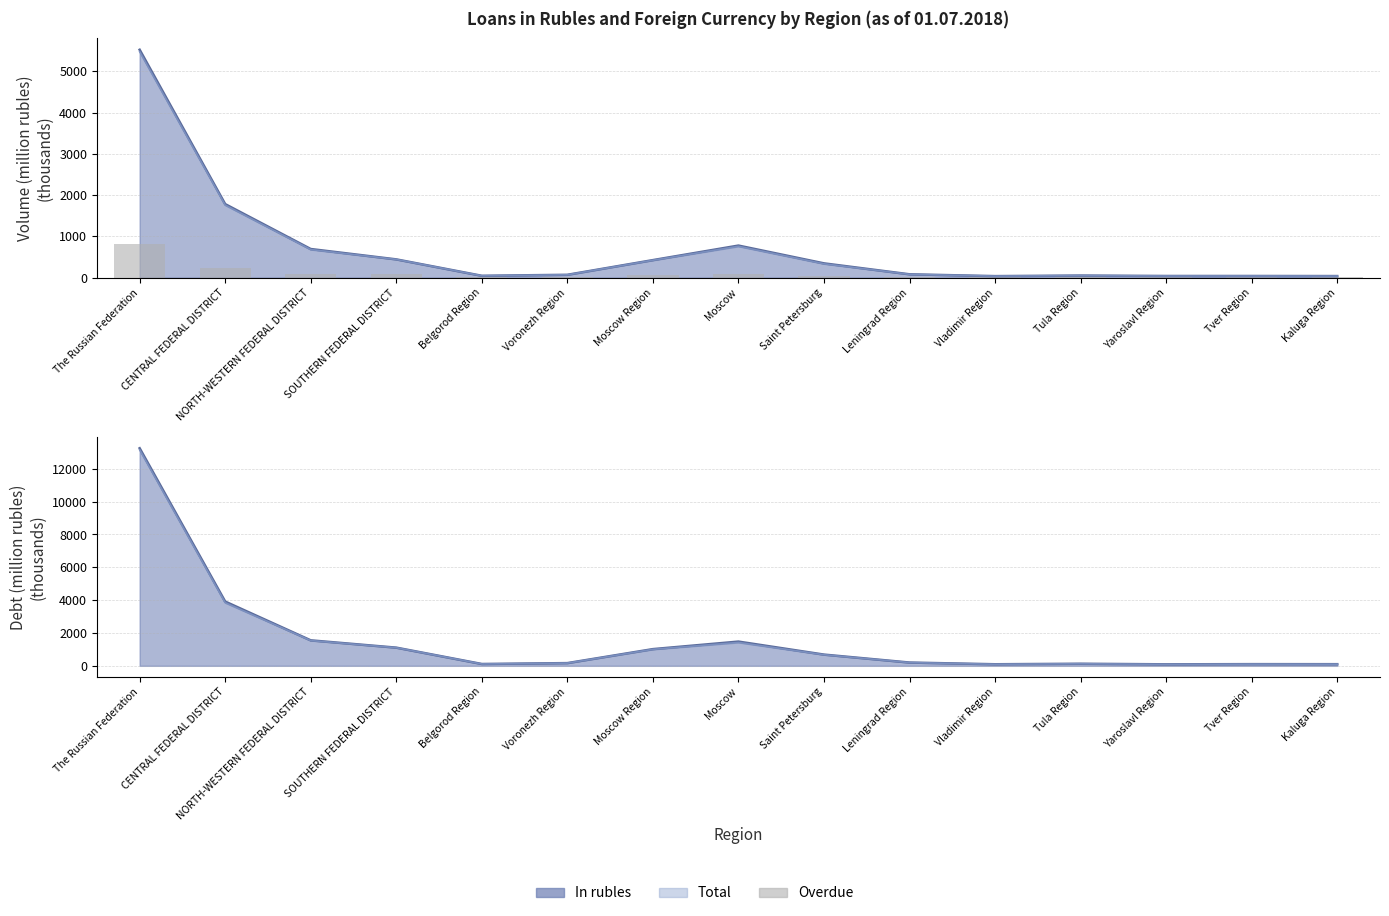

Reading left to right, what are all the values shown in this chart?

810.7	240.5	79.0	83.6	7.1	10.1	58.0	98.0	31.1	10.2	5.9	7.5	5.8	5.2	4.8